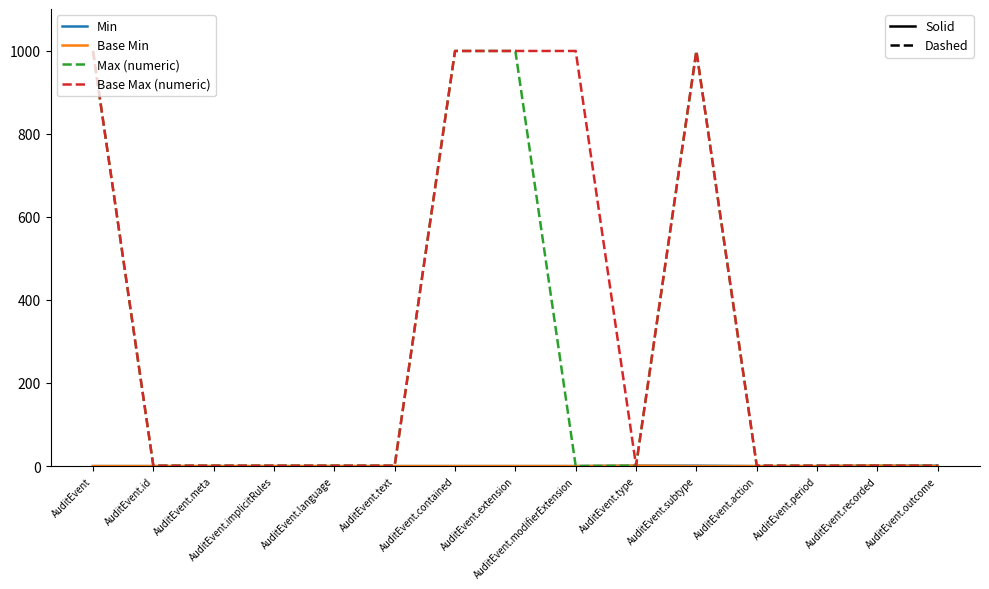

What is the difference between the highest and lowest values at AuditEvent.extension?

999